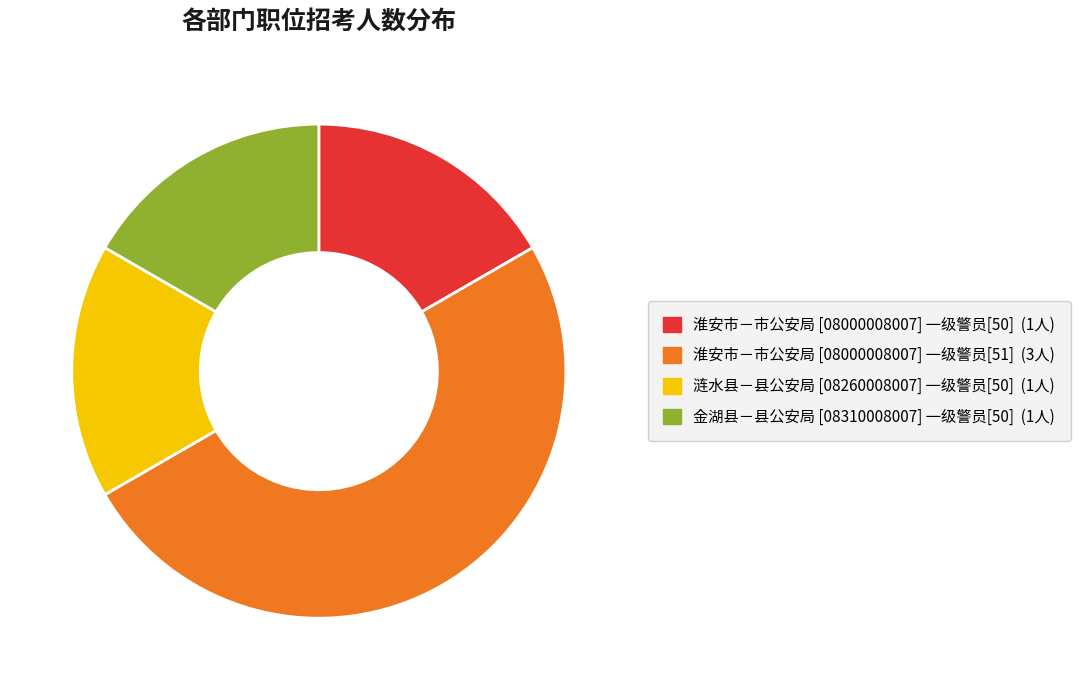

Which category has the biggest portion of the pie?

淮安市－市公安局 [08000008007] 一级警员[51]